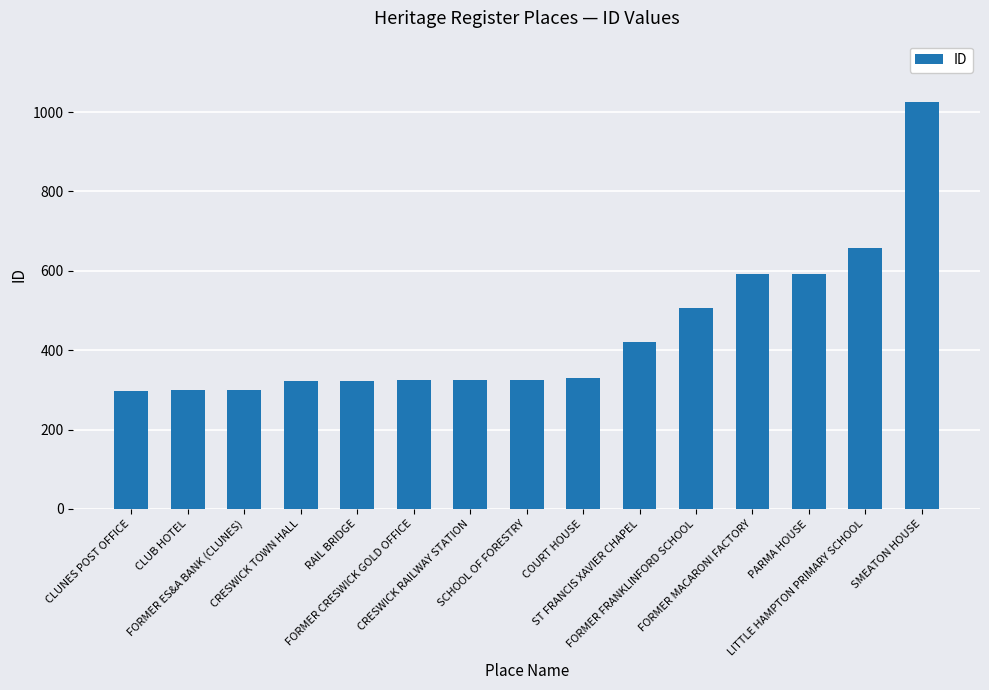

The chart shows a value of 346 at PARMA HOUSE. True or false?

False